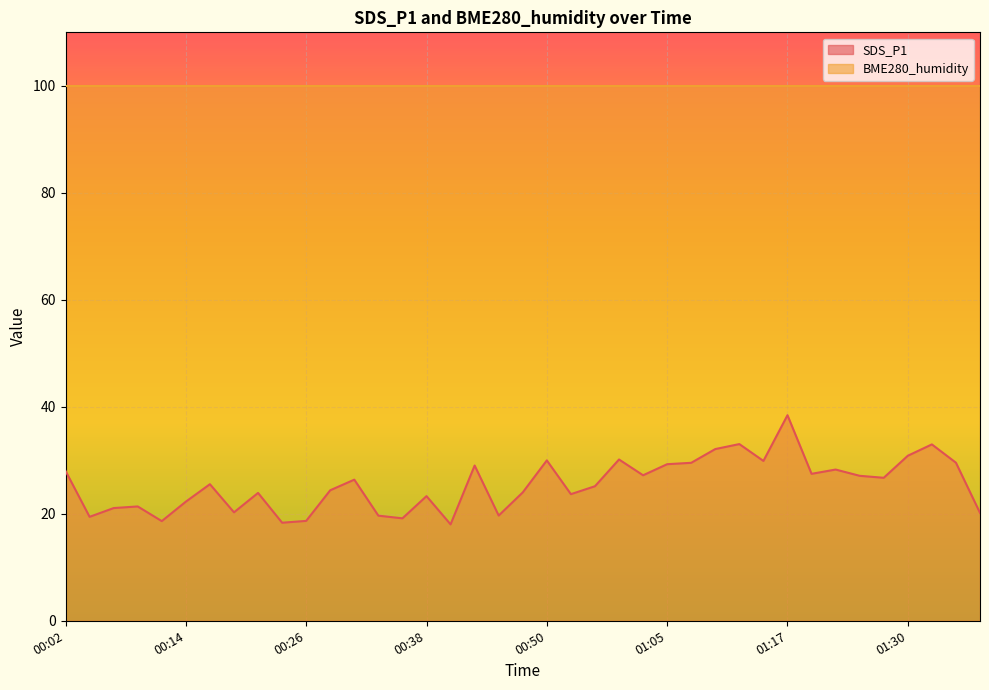

Is it true that the value at 00:38 is 23.3?

True